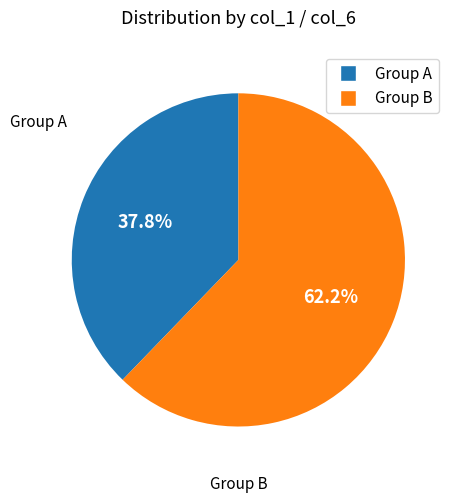

Does any single category account for the majority?

Yes